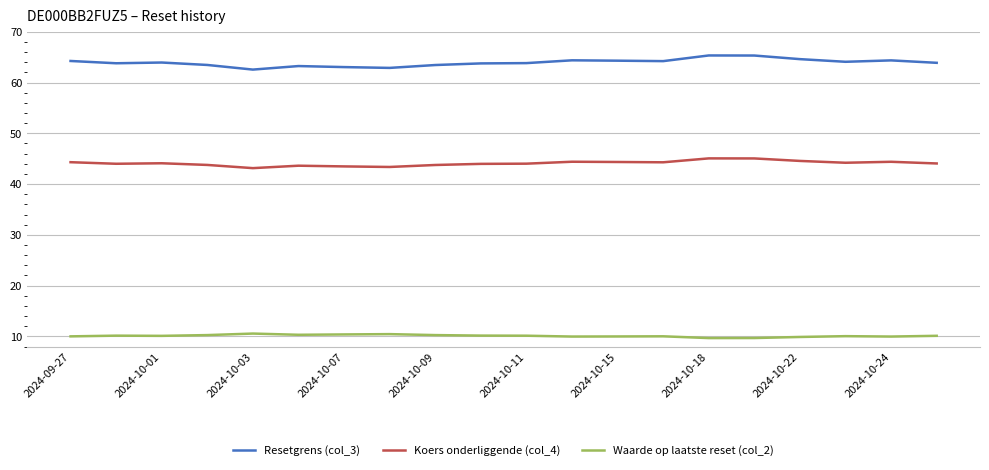

Which series has the largest range (max minus min)?

Resetgrens (col_3)